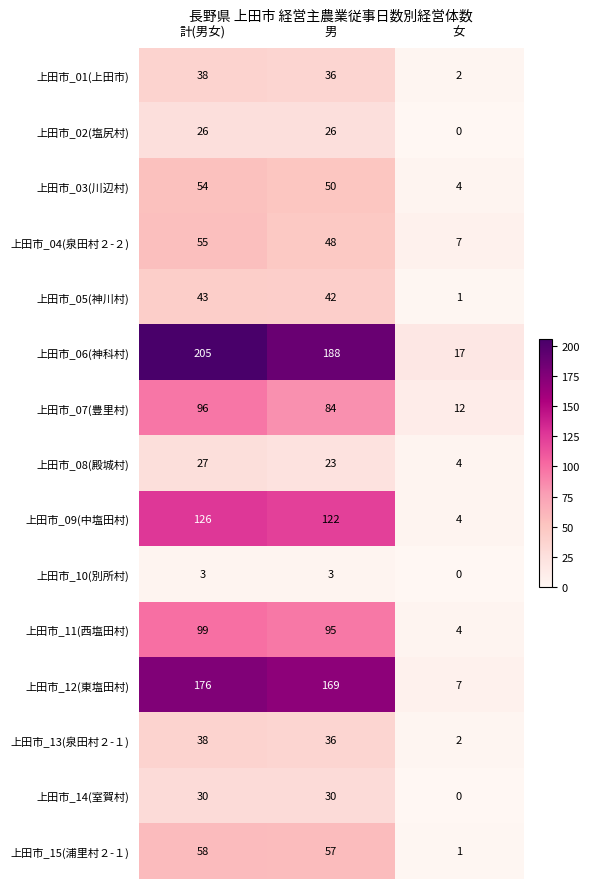

Which series has the largest total across all categories?

上田市_06(神科村)